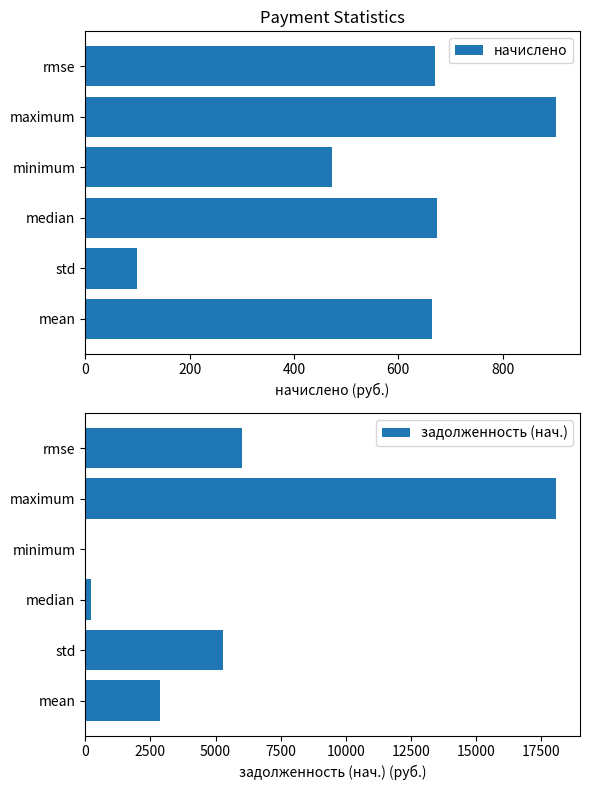

How many bars are there in total?

12